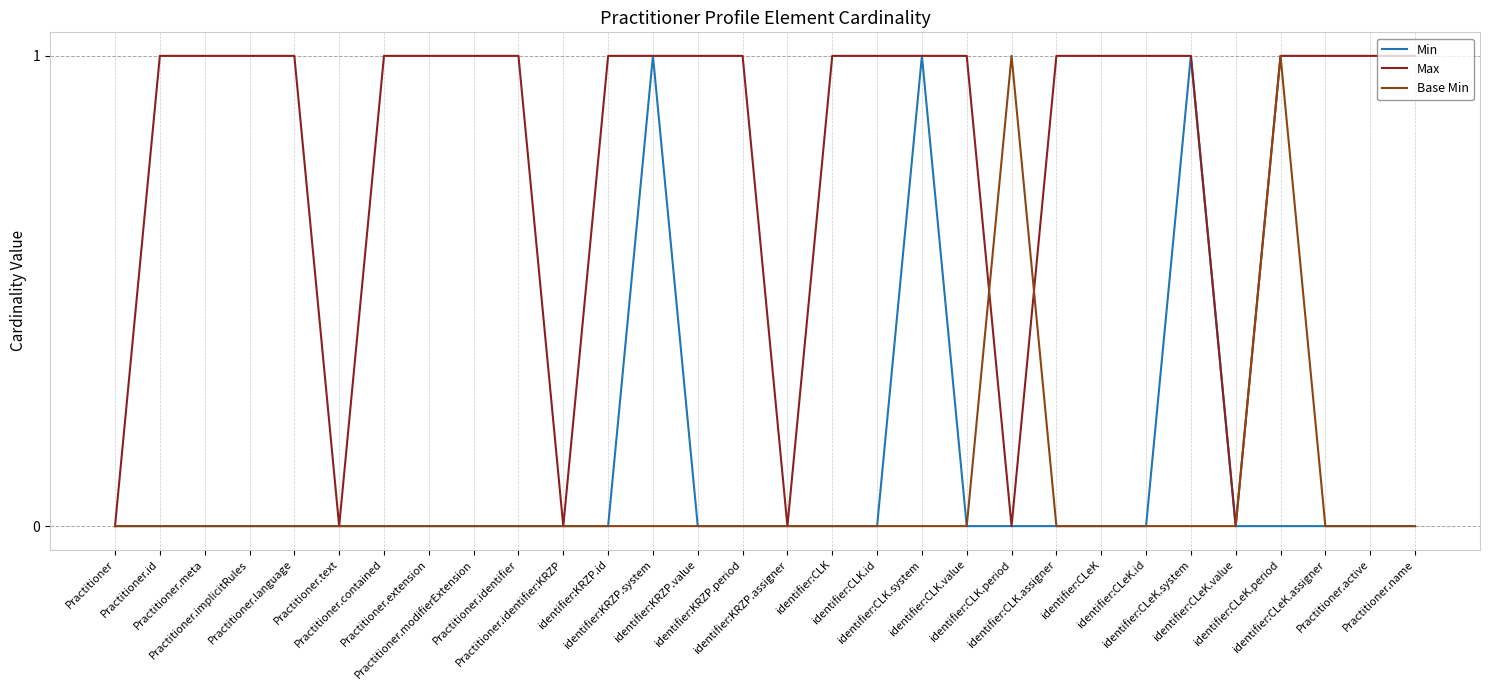

Does the chart have visible grid lines?

Yes